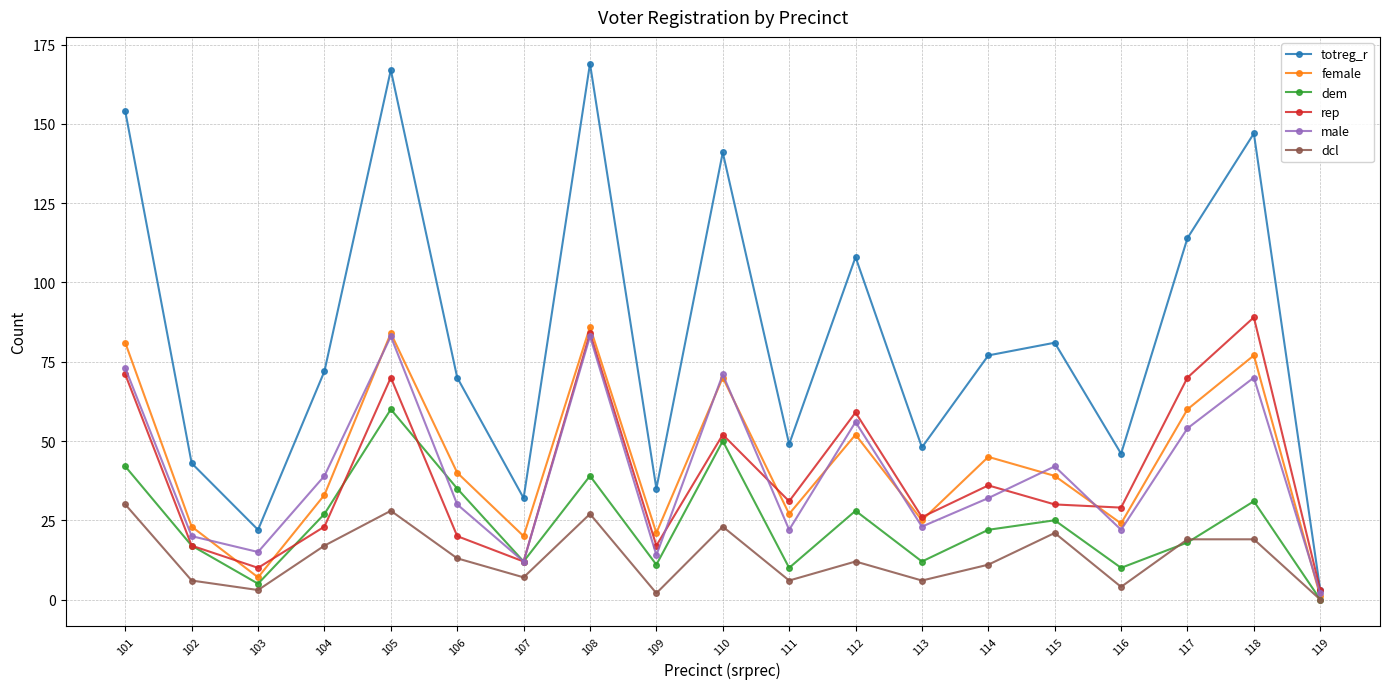

What is the value of the dcl point at the 15th from the left?

21